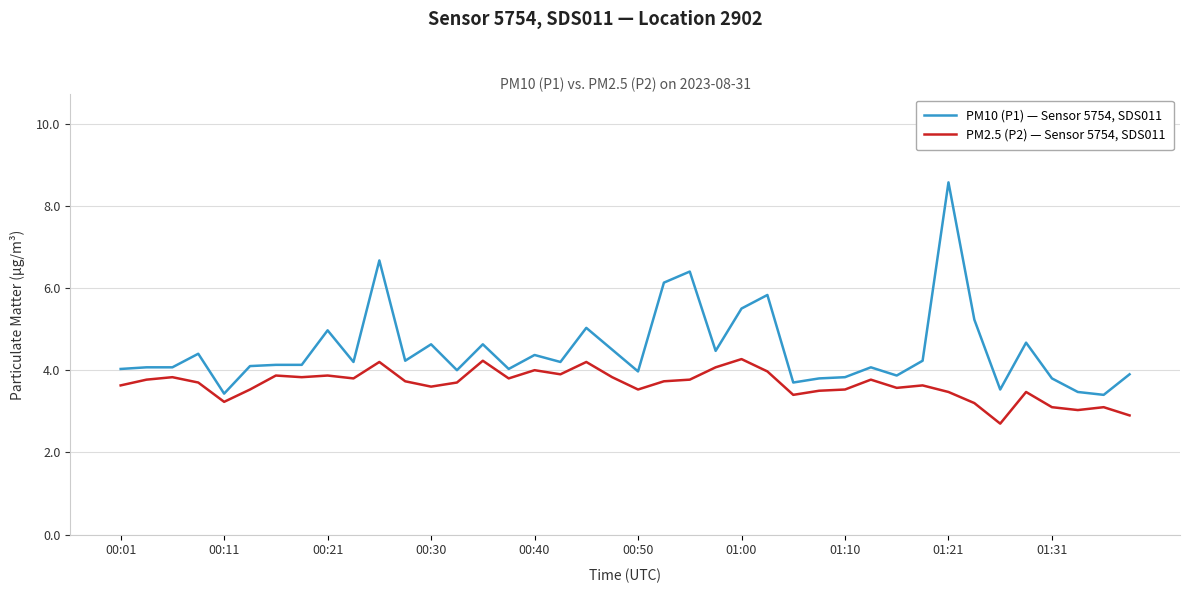

Which series has the largest total across all categories?

PM10 (P1) — Sensor 5754, SDS011